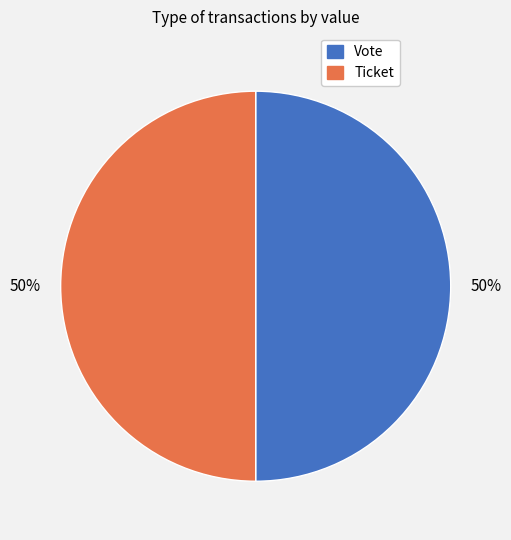

How many slices are in this pie chart?

2